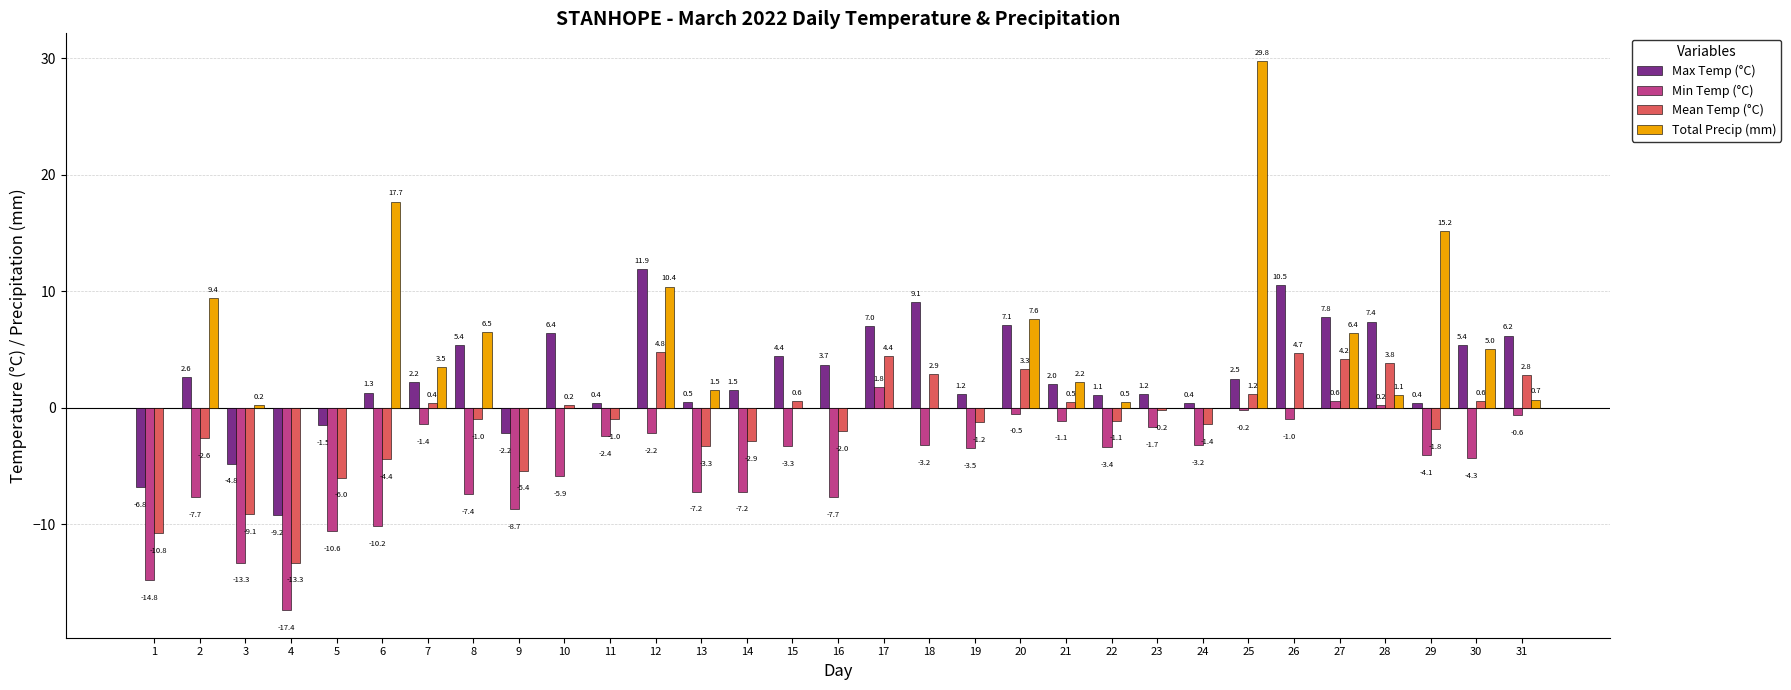

How many positive values does the Max Temp (°C) series have?

26